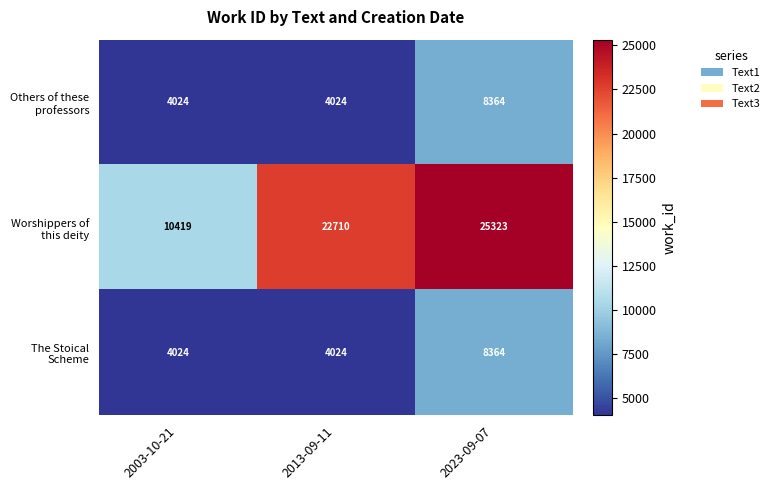

What is the spread (max minus min) of values at 2003-10-21?

6395